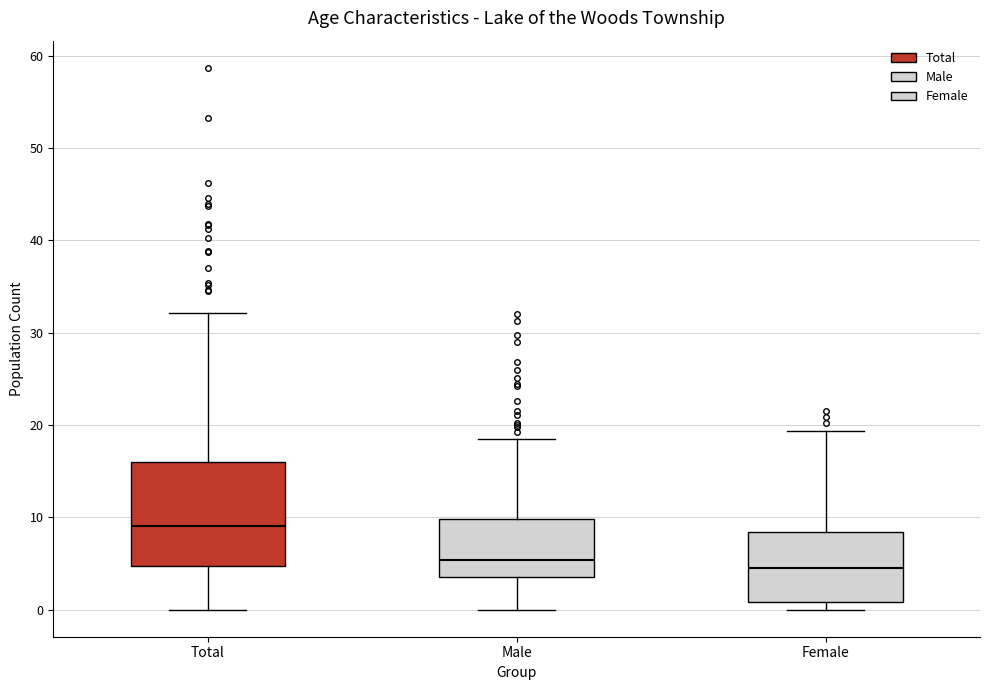

Reading left to right, transcribe this box plot: for each box, give where its median line is, the range the box spans, and where its two whiskers end, as read against the y-axis. The values are not printed on the chart, so give them approximately, as read against the axis.

Total: median 9, box 5 to 16, whiskers 0 to 32
Male: median 5, box 4 to 10, whiskers 0 to 18
Female: median 4, box 1 to 8, whiskers 0 to 19